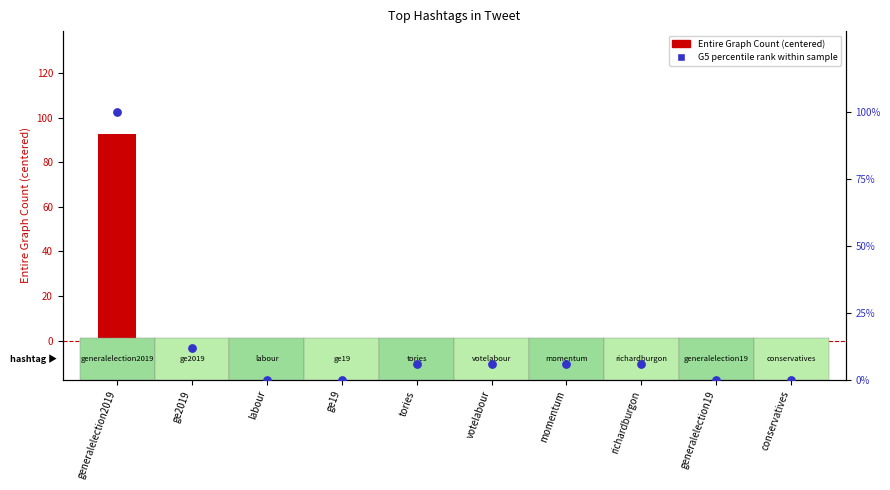

What is the change in value from generalelection2019 to conservatives?

-100.0